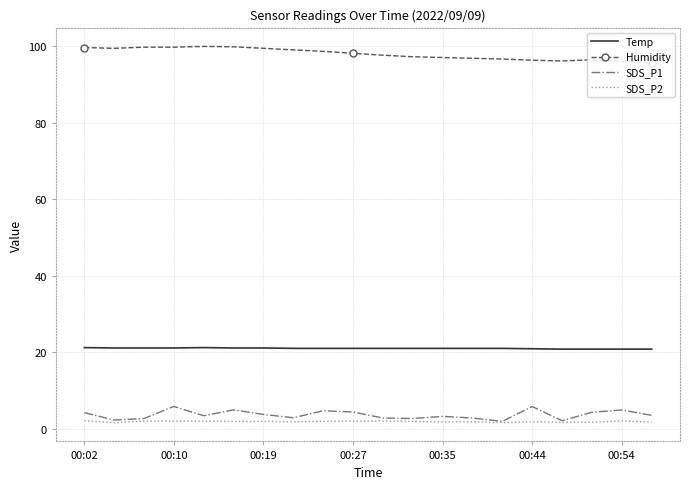

True or false: Humidity and Temp intersect in this chart.

False